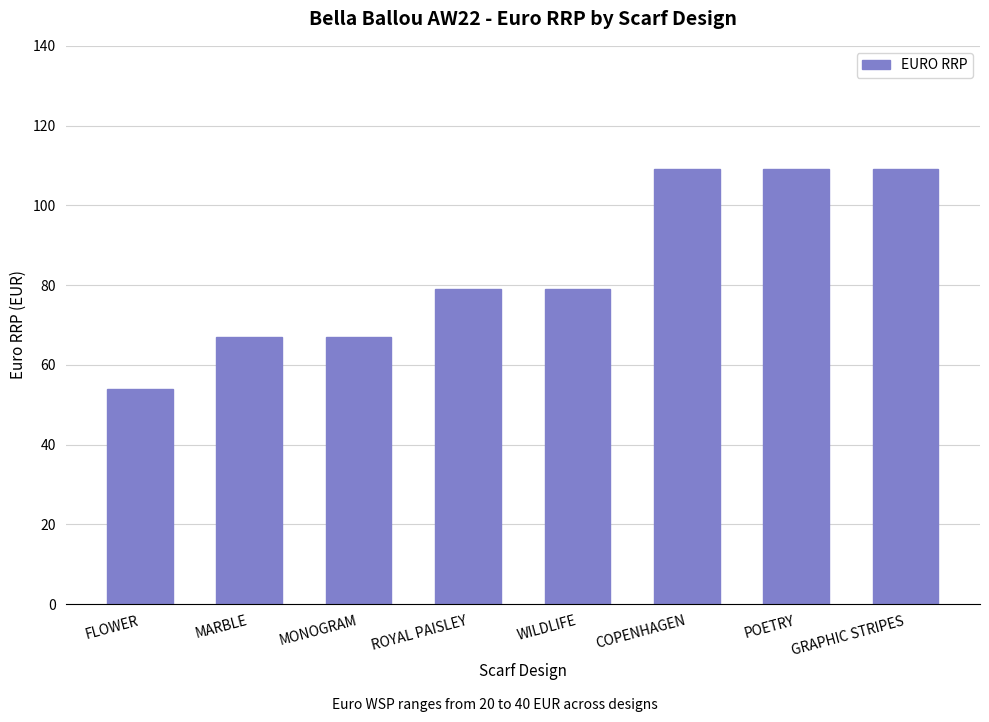

What is the label of the 4th bar from the right?

WILDLIFE